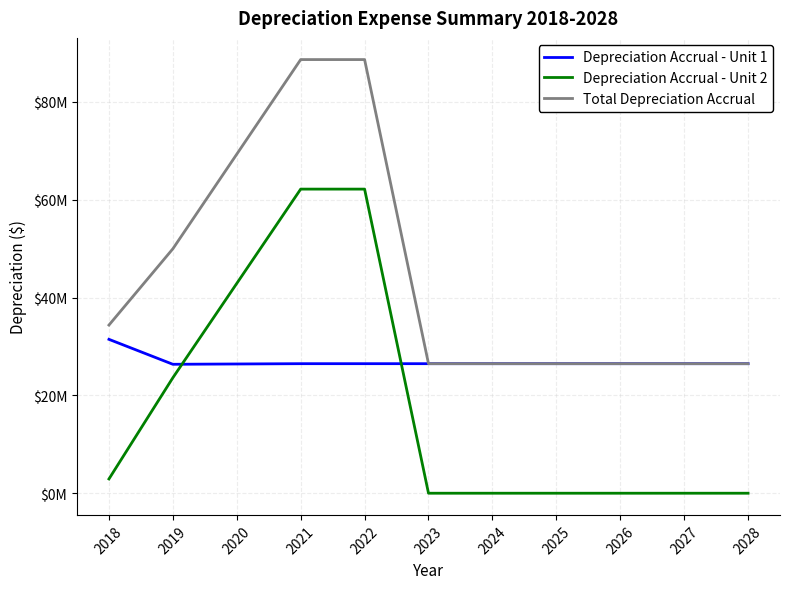

At which category does Depreciation Accrual - Unit 1 reach its first local valley?

2019